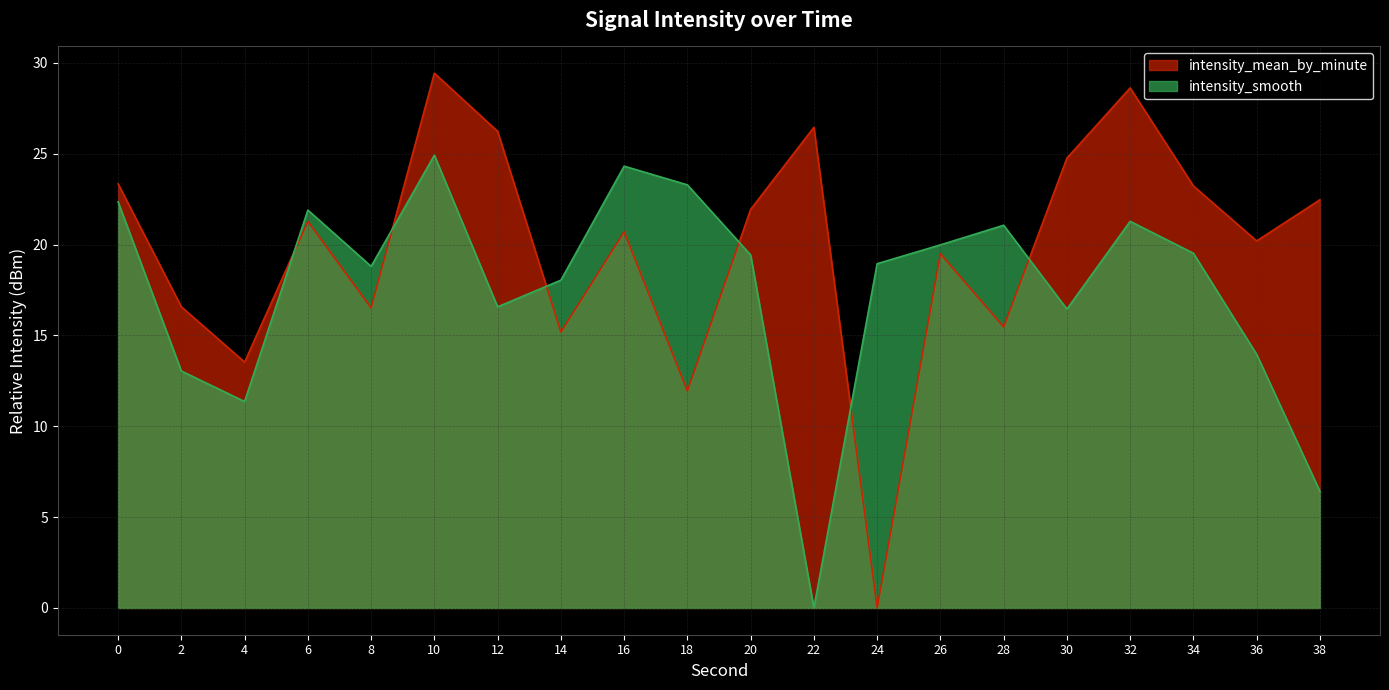

At which category does intensity_mean_by_minute reach its first local peak?

6